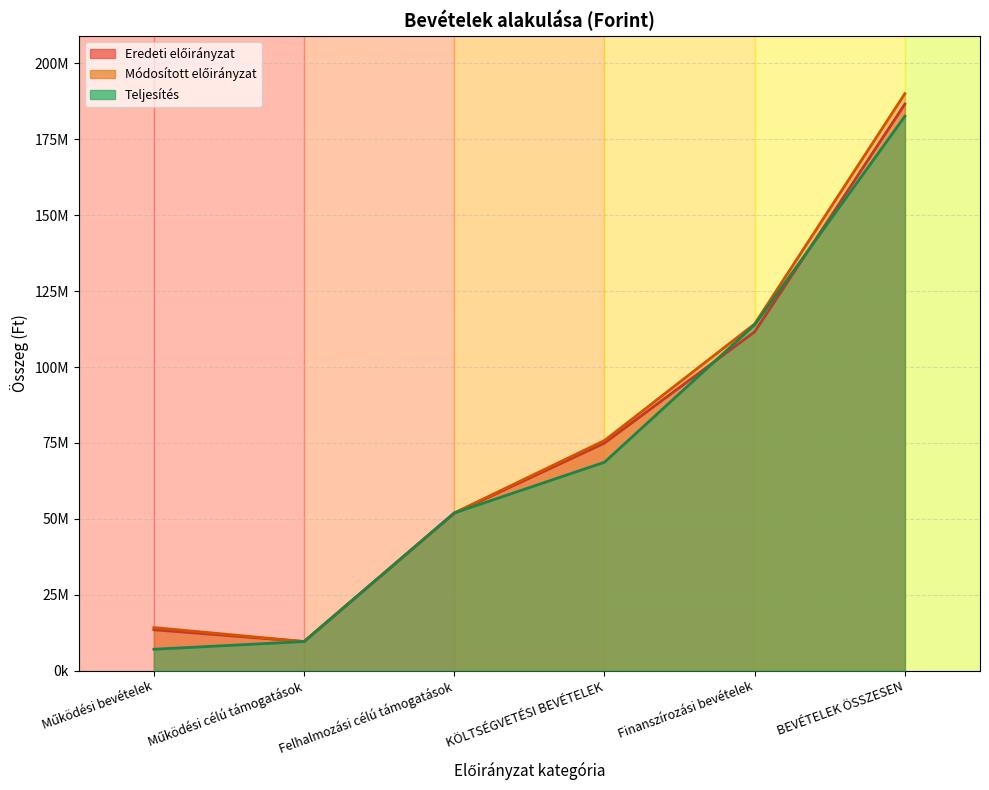

What is the spread (max minus min) of values at Finanszírozási bevételek?

2601565